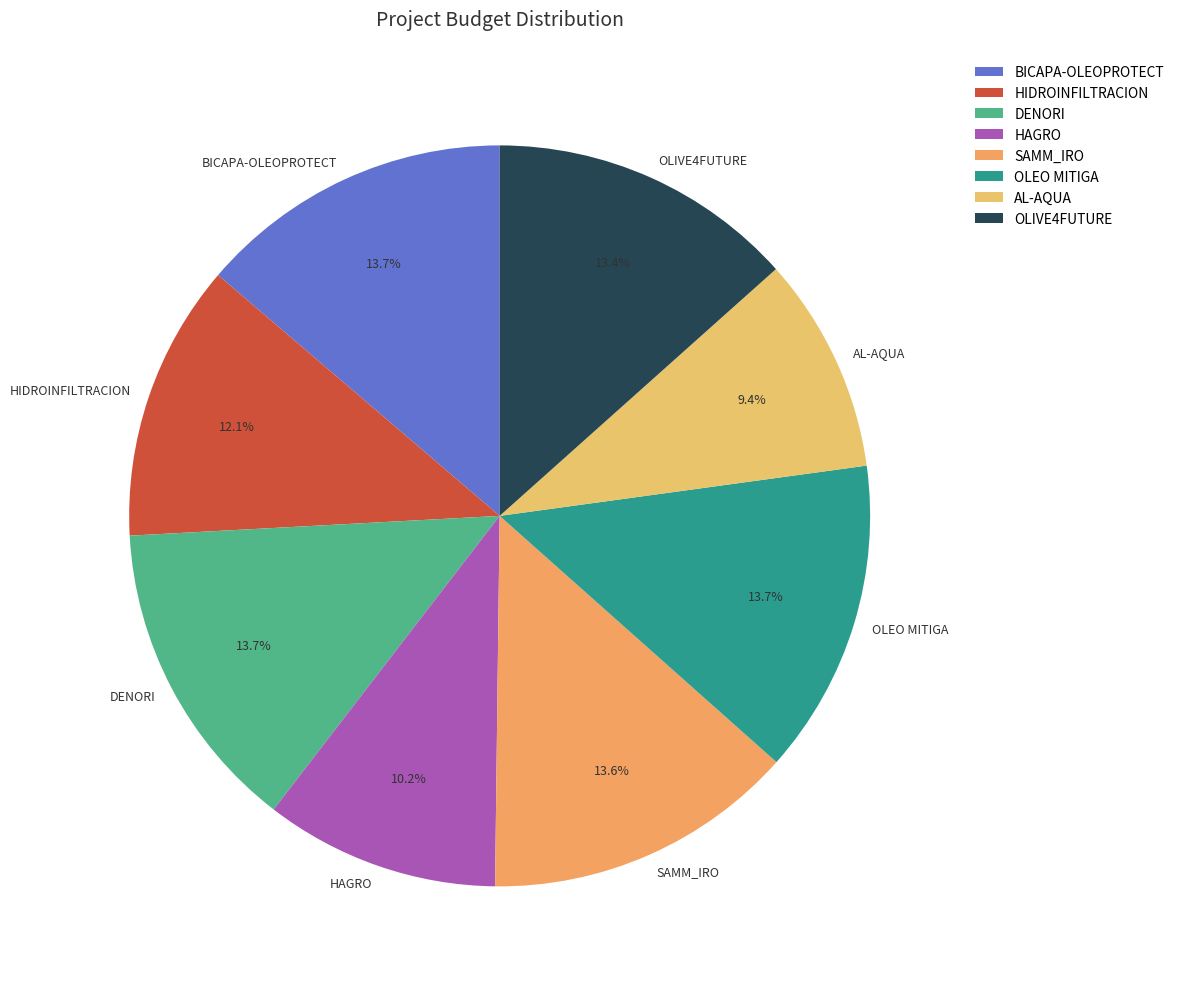

Is SAMM_IRO the majority of the pie?

No